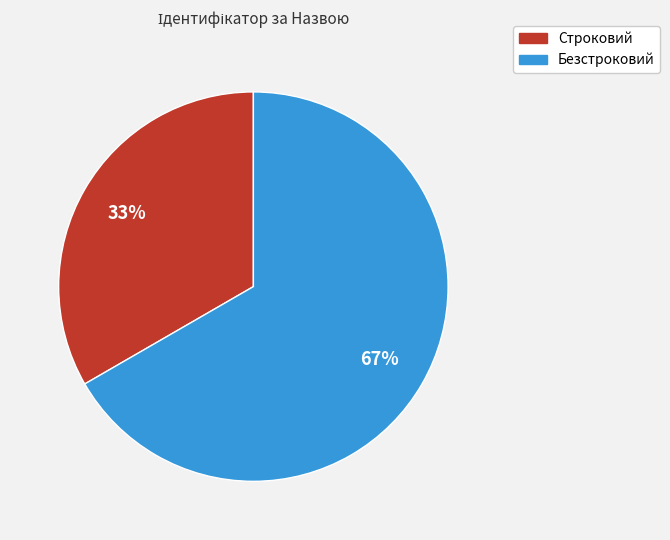

To the nearest percent, what is the combined percentage of Строковий and Безстроковий?

100%